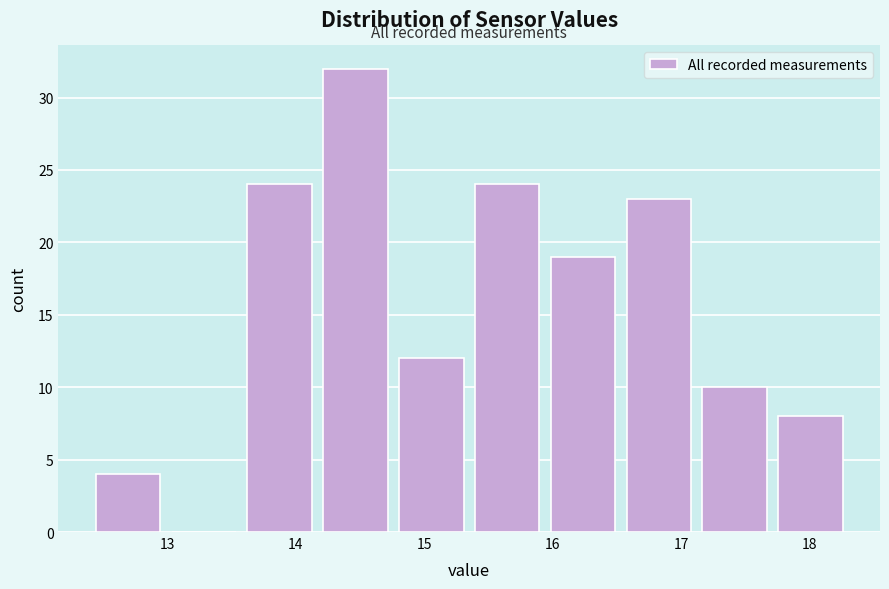

Reading left to right, transcribe this chart: for each bar, give the range it covers on the x-axis and its height. Neither the bar edges nor the heights are printed on the chart, so give them approximately, as read against the axes.

12.40 to 12.99: 4
12.99 to 13.58: 0
13.58 to 14.17: 24
14.17 to 14.76: 32
14.76 to 15.35: 12
15.35 to 15.94: 24
15.94 to 16.53: 19
16.53 to 17.12: 23
17.12 to 17.71: 10
17.71 to 18.30: 8